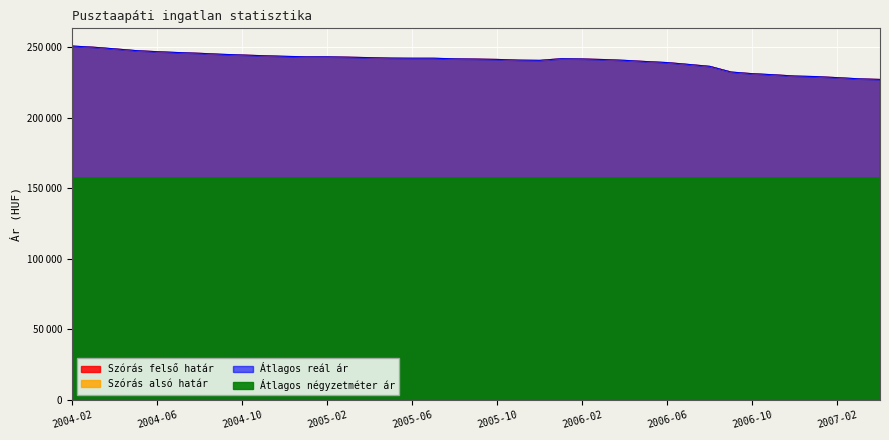

Where does the Átlagos reál ár series first go above 241610?

2004-02